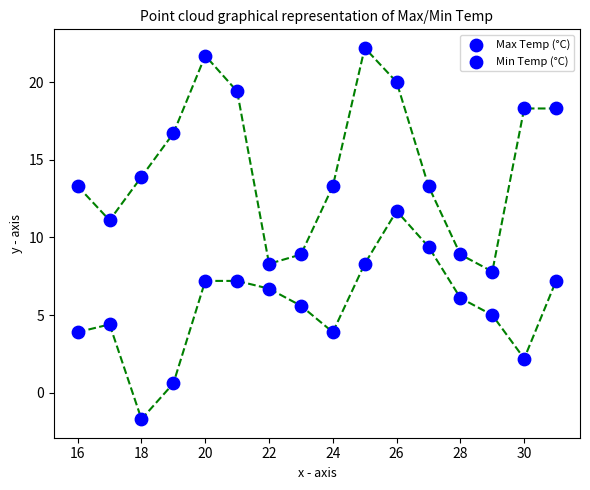

How many points are shown in the scatter plot?

32